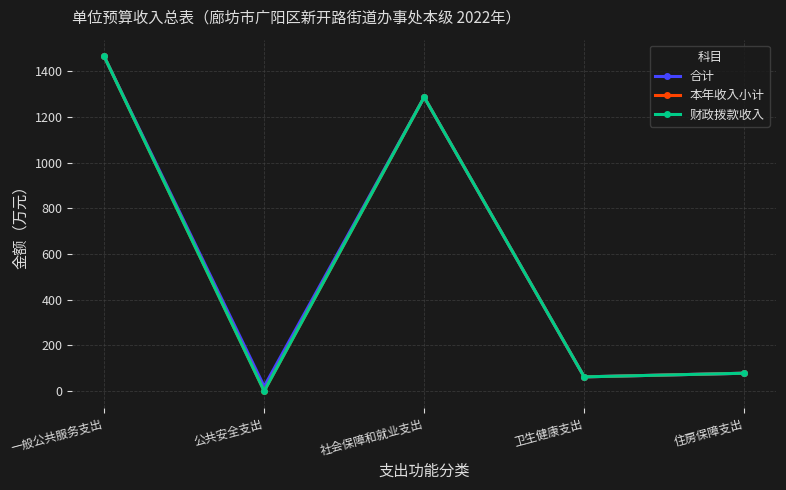

At which category does 财政拨款收入 reach its first local valley?

公共安全支出